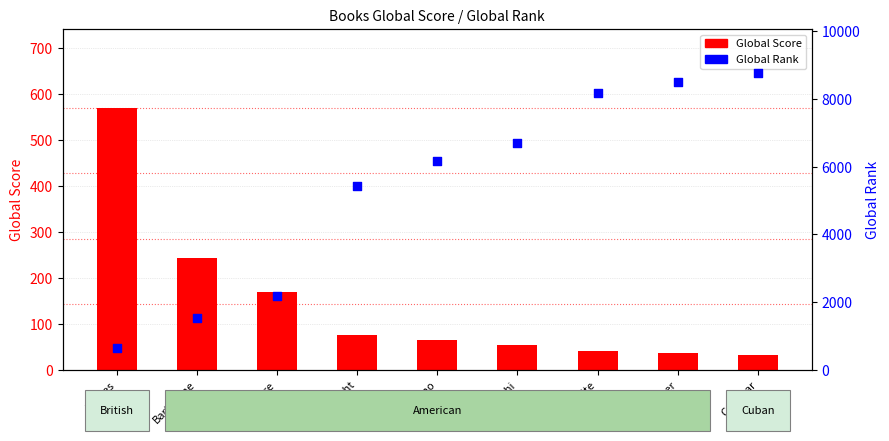

Is the value of Global Rank at Moore greater than the value of Global Score at Barthelme?

Yes